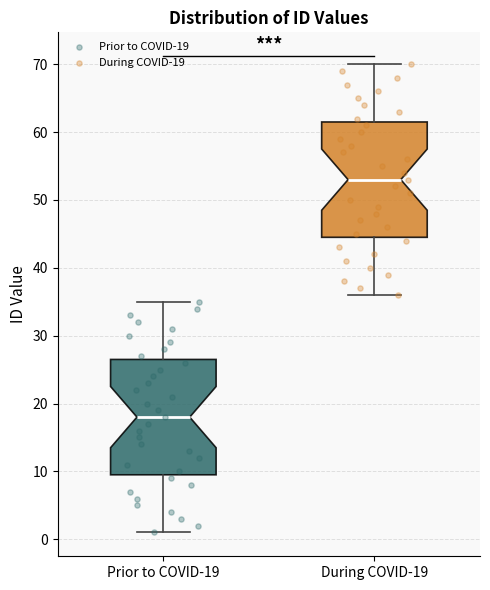

Reading left to right, transcribe this box plot: for each box, give where its median line is, the range the box spans, and where its two whiskers end, as read against the y-axis. The values are not printed on the chart, so give them approximately, as read against the axis.

Prior to COVID-19: median 18, box 10 to 27, whiskers 1 to 35
During COVID-19: median 53, box 45 to 62, whiskers 36 to 70